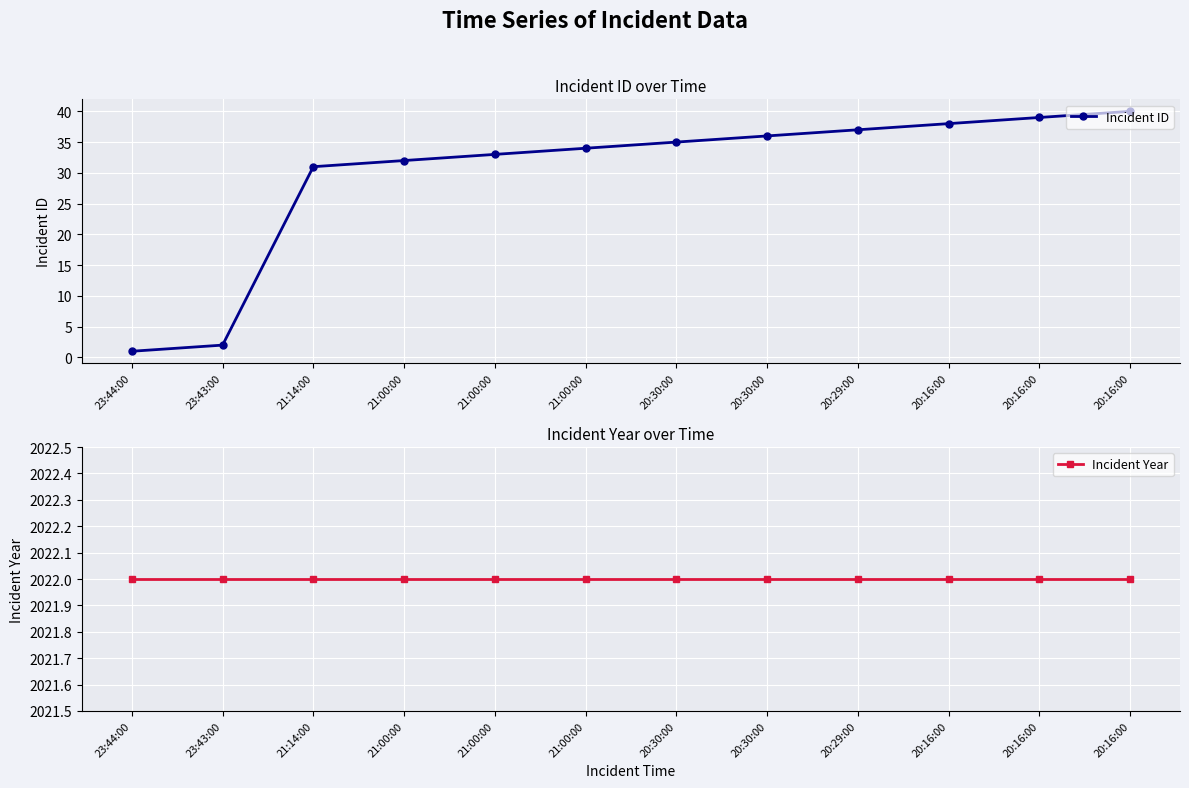

Reading left to right, list all the values displayed in this chart.

Incident ID: 23:44:00=1	23:43:00=2	21:14:00=31	21:00:00=32	21:00:00=33	21:00:00=34	20:30:00=35	20:30:00=36	20:29:00=37	20:16:00=38	20:16:00=39	20:16:00=40
Incident Year: 23:44:00=2022	23:43:00=2022	21:14:00=2022	21:00:00=2022	21:00:00=2022	21:00:00=2022	20:30:00=2022	20:30:00=2022	20:29:00=2022	20:16:00=2022	20:16:00=2022	20:16:00=2022